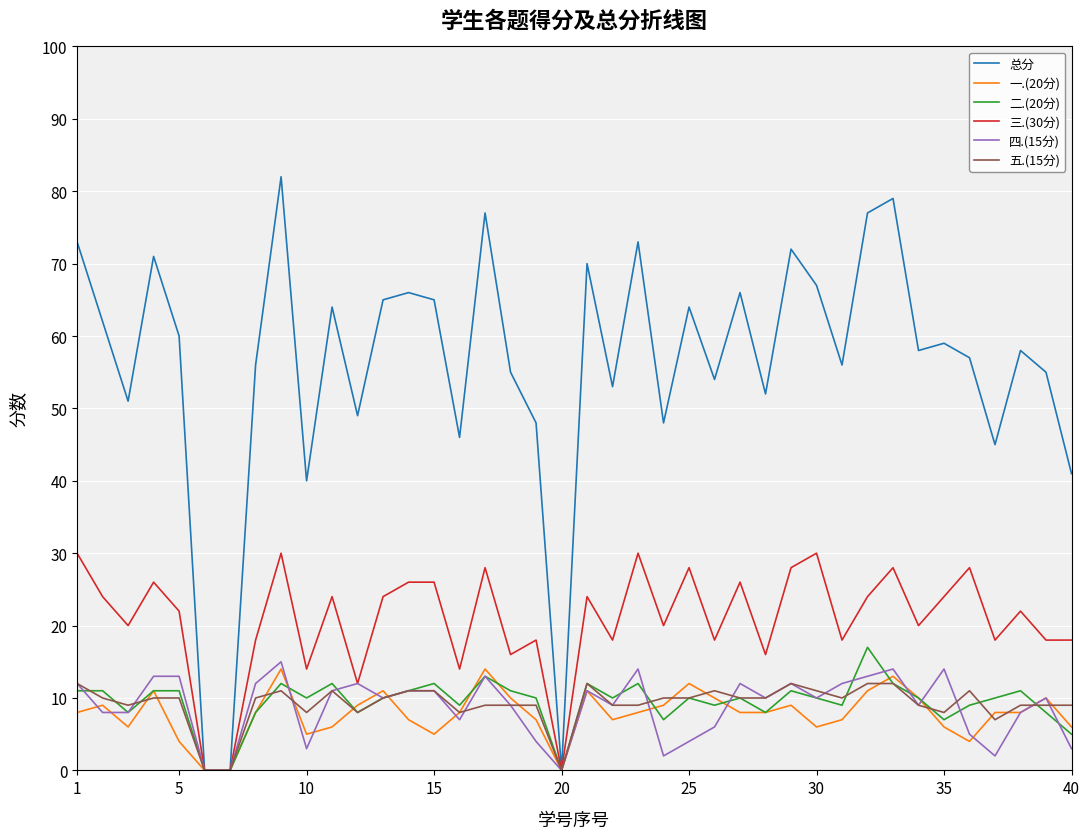

Which series has the largest range (max minus min)?

总分